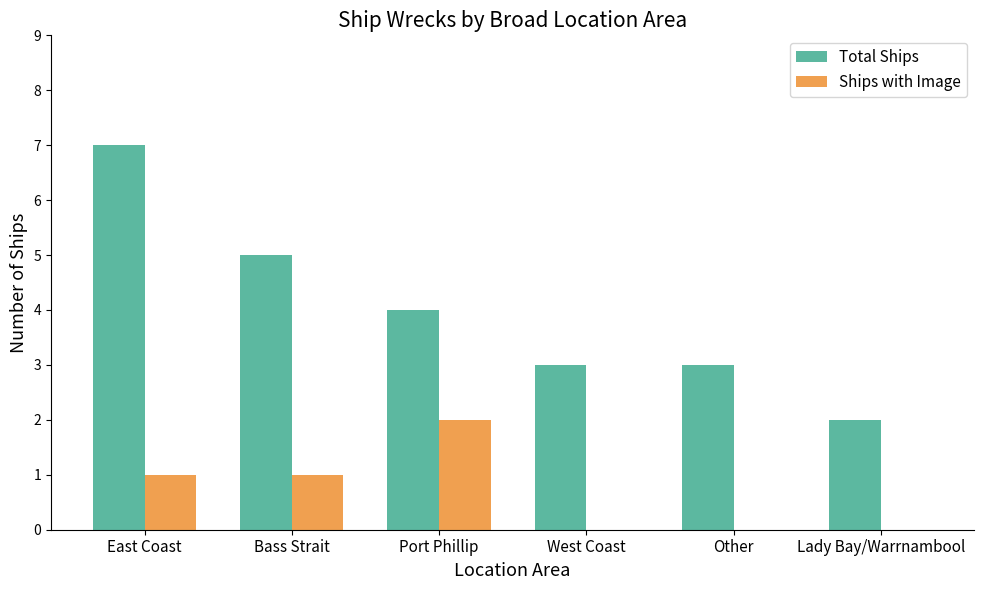

Is the value of Total Ships at Lady Bay/Warrnambool greater than the value of Ships with Image at Bass Strait?

Yes